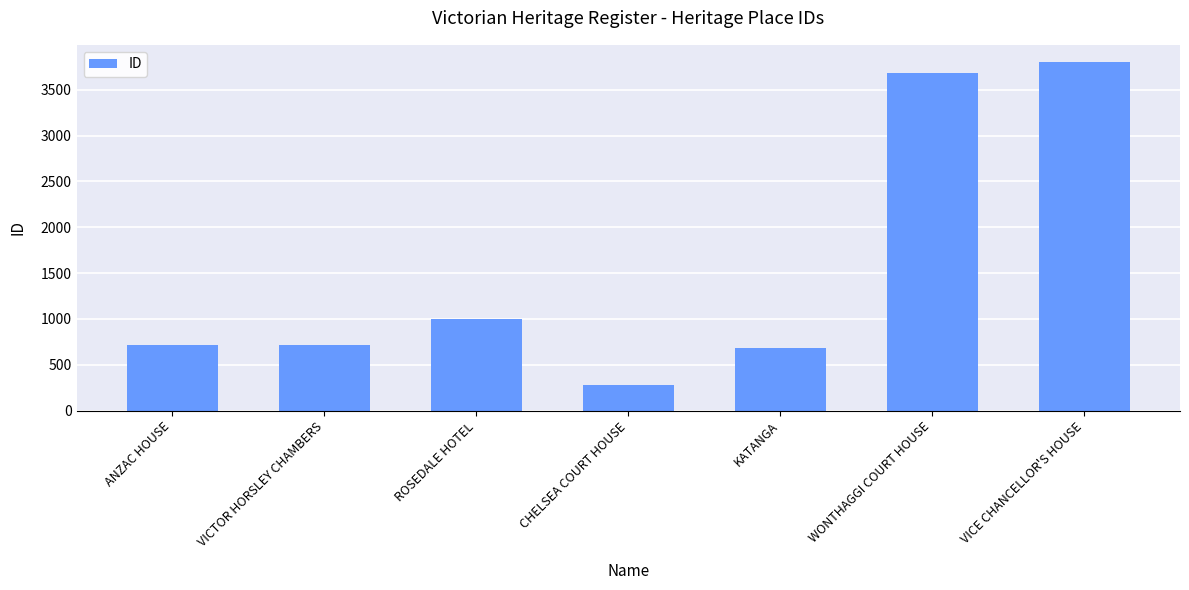

What is the maximum value shown in the chart?

3801